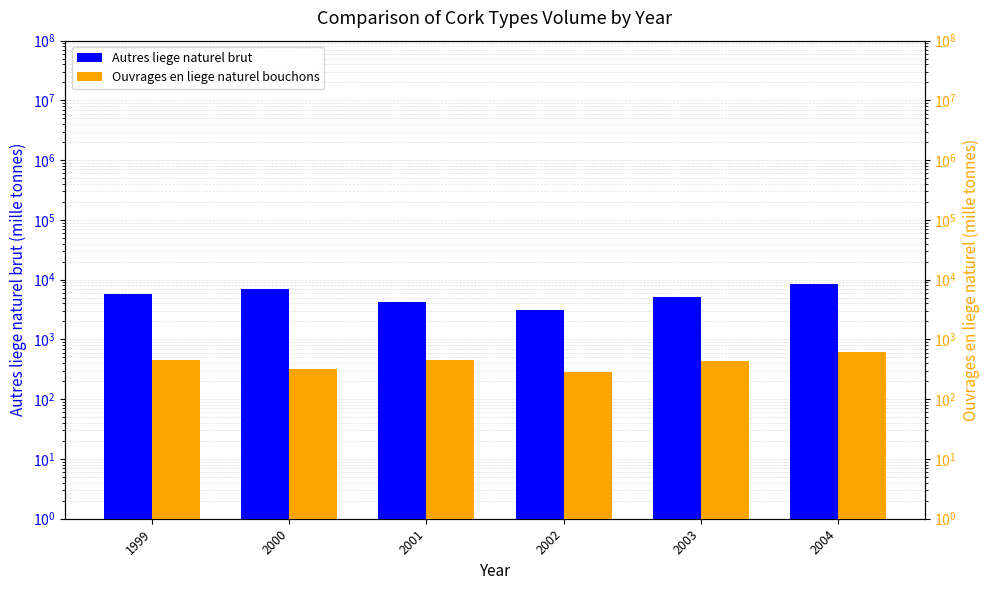

Rank the series at 2004 from highest to lowest value.

Autres liege naturel brut, Ouvrages en liege naturel bouchons